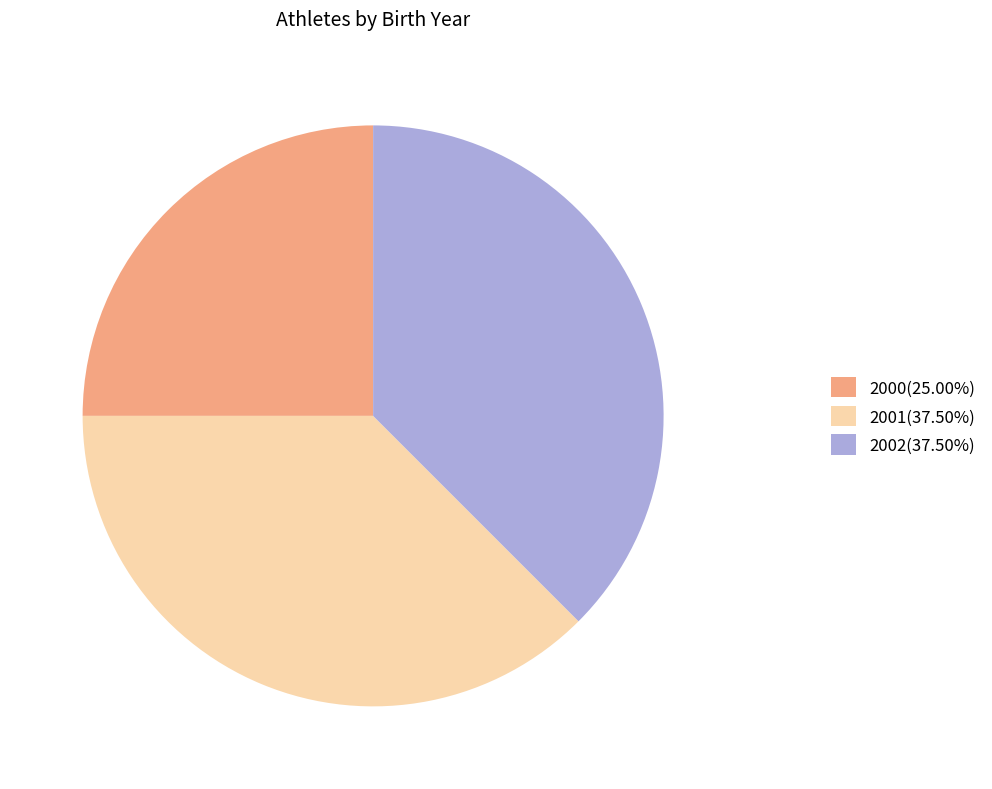

Approximately how many times larger is the value at 2002(37.50%) compared to 2000(25.00%)?

1.5